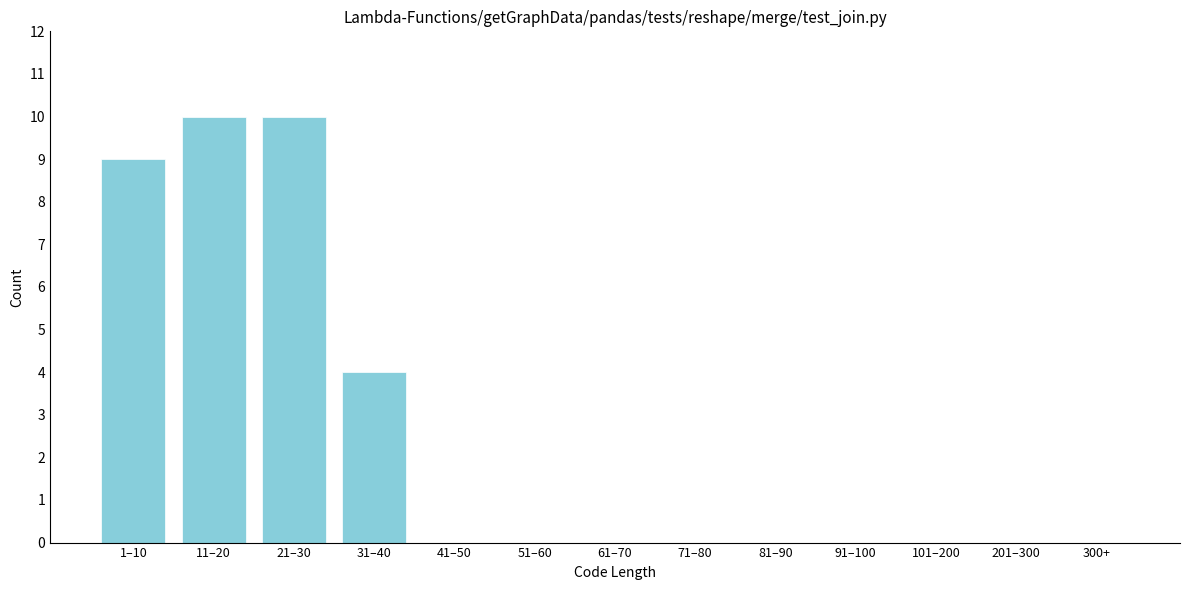

Reading right to left, what are all the values shown in this chart?

300+=0	201–300=0	101–200=0	91–100=0	81–90=0	71–80=0	61–70=0	51–60=0	41–50=0	31–40=4	21–30=10	11–20=10	1–10=9